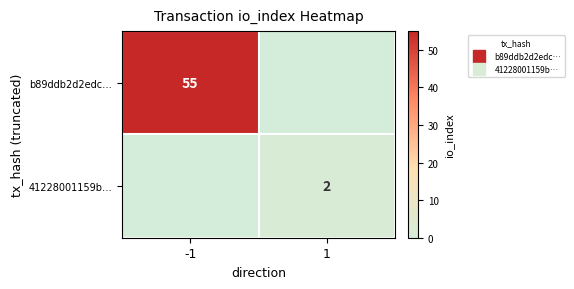

True or false: 41228001159b… has a value of -1 at -1.

False